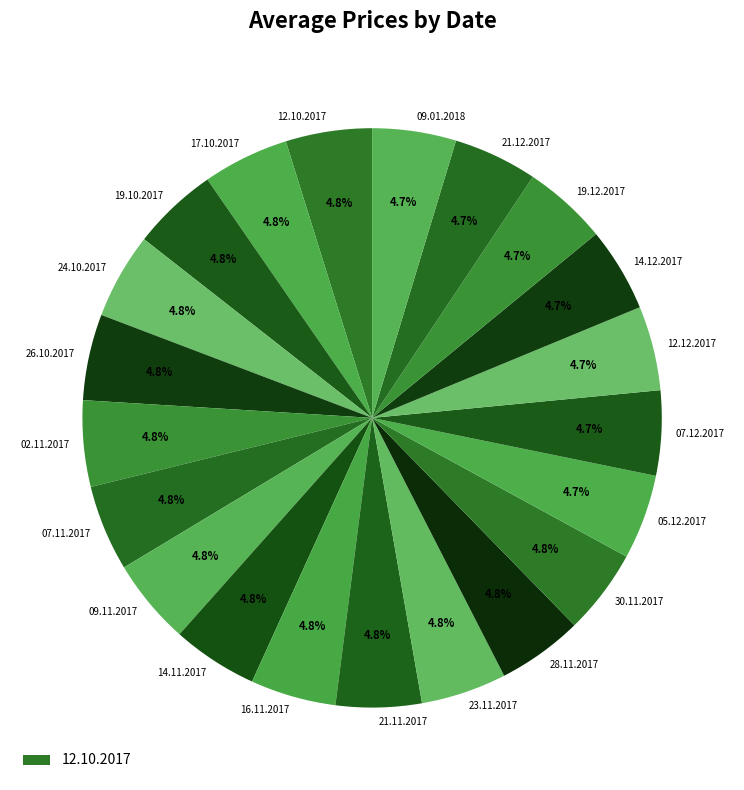

Approximately how many times larger is the value at 07.12.2017 compared to 28.11.2017?

1.0